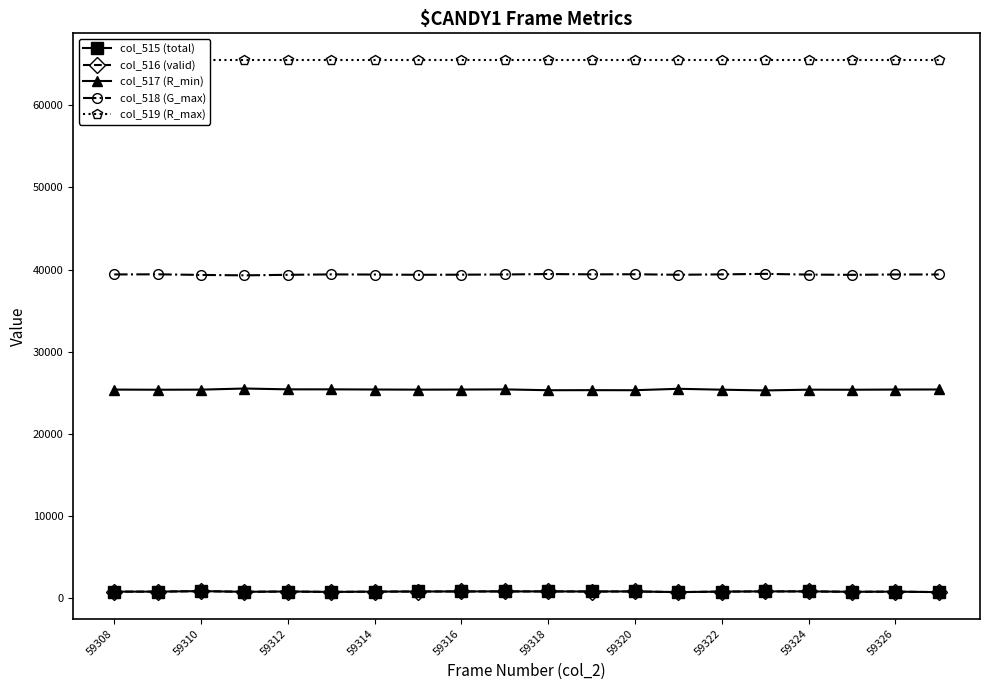

The col_518 (G_max) series shows 52200 at 59310. True or false?

False